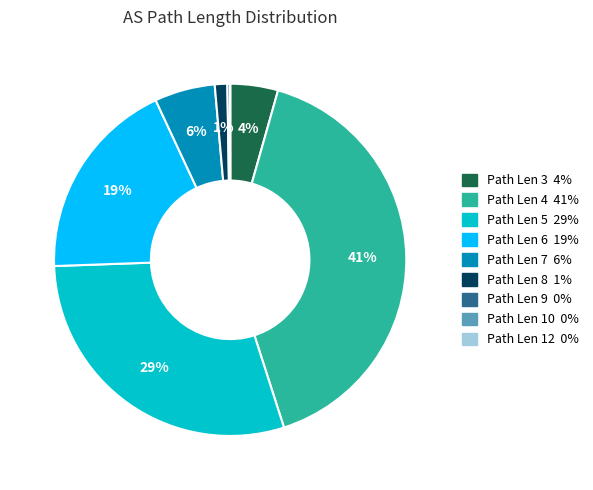

To the nearest percent, what is the average slice percentage?

11%